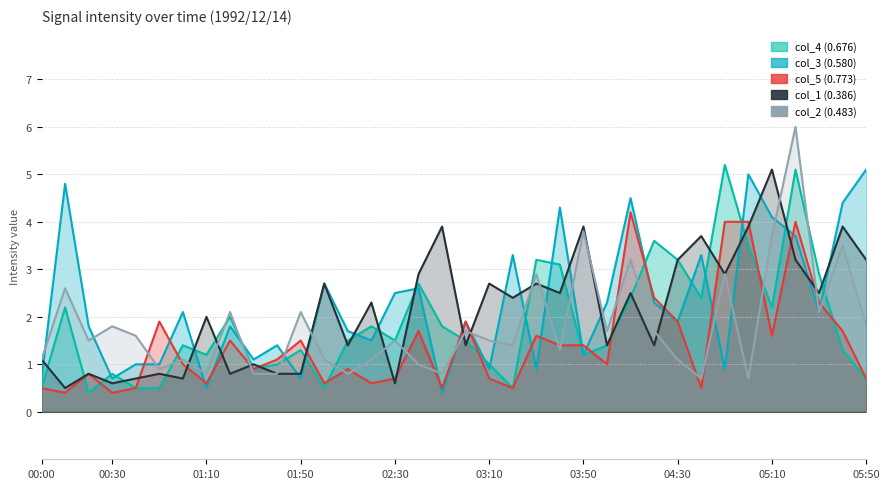

What are all the series names shown in the legend?

col_4 (0.676), col_3 (0.580), col_5 (0.773), col_1 (0.386), col_2 (0.483)